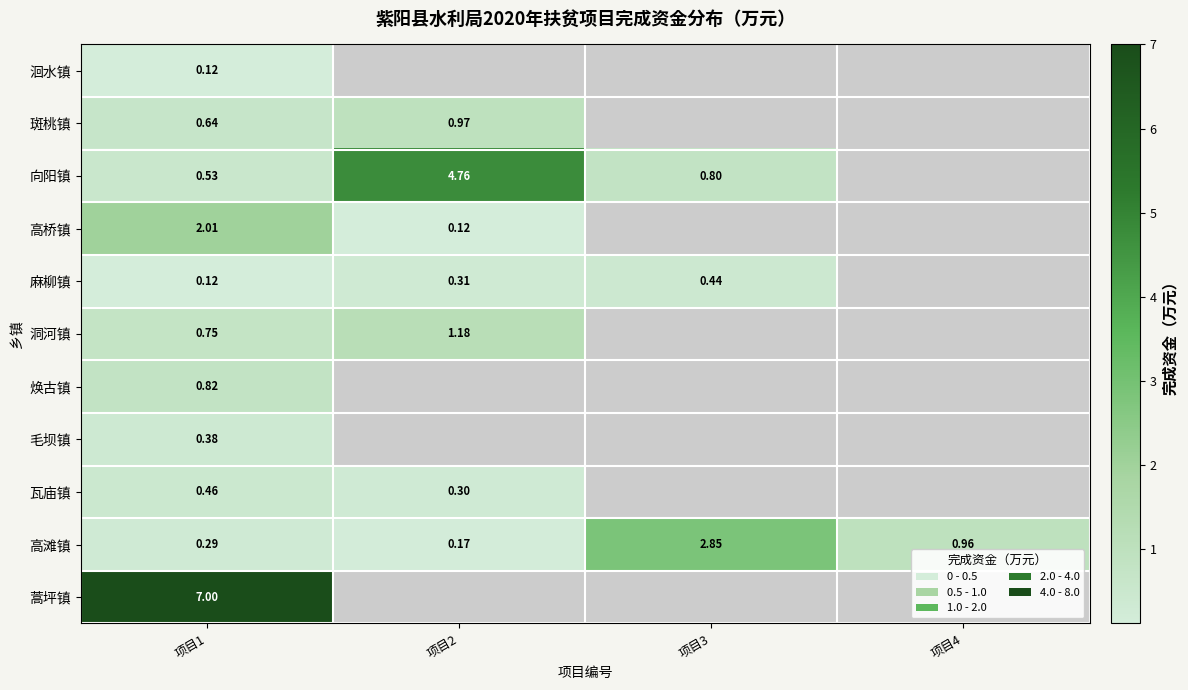

What is the greatest value displayed?

7.0